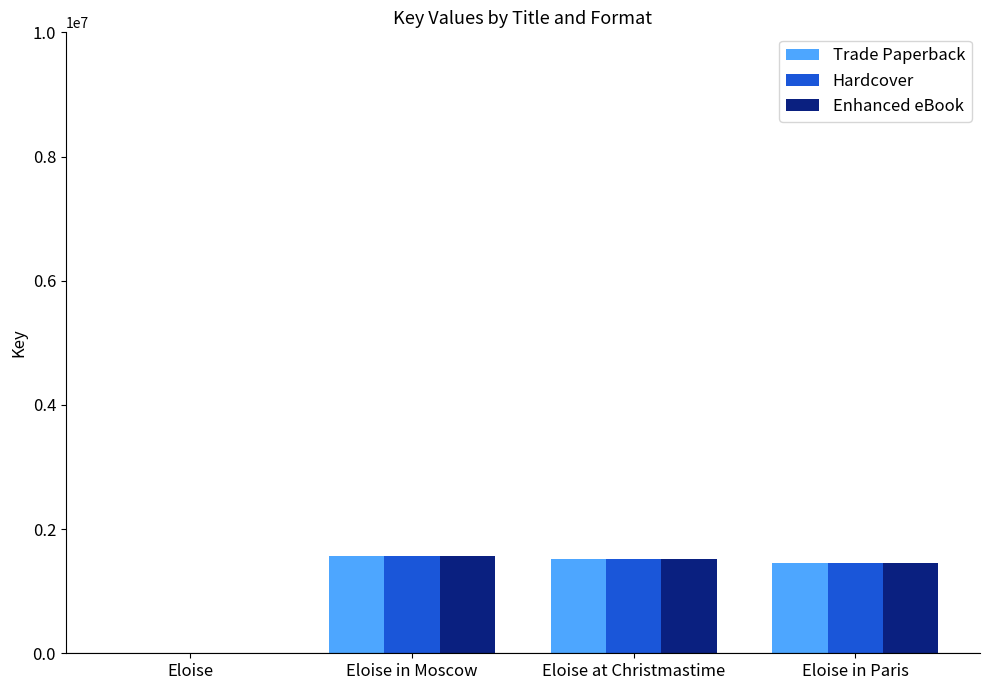

Is the value of Hardcover at Eloise greater than the value of Trade Paperback at Eloise in Moscow?

No